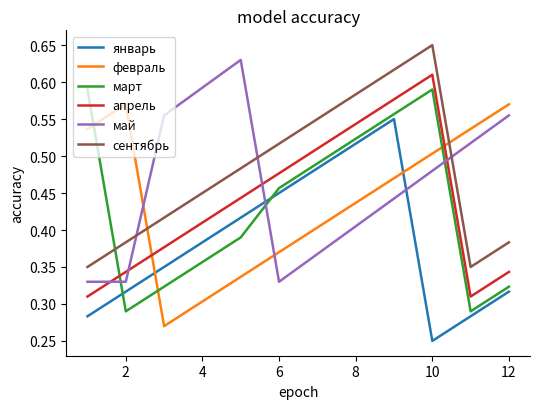

True or false: сентябрь and апрель cross at least once.

False